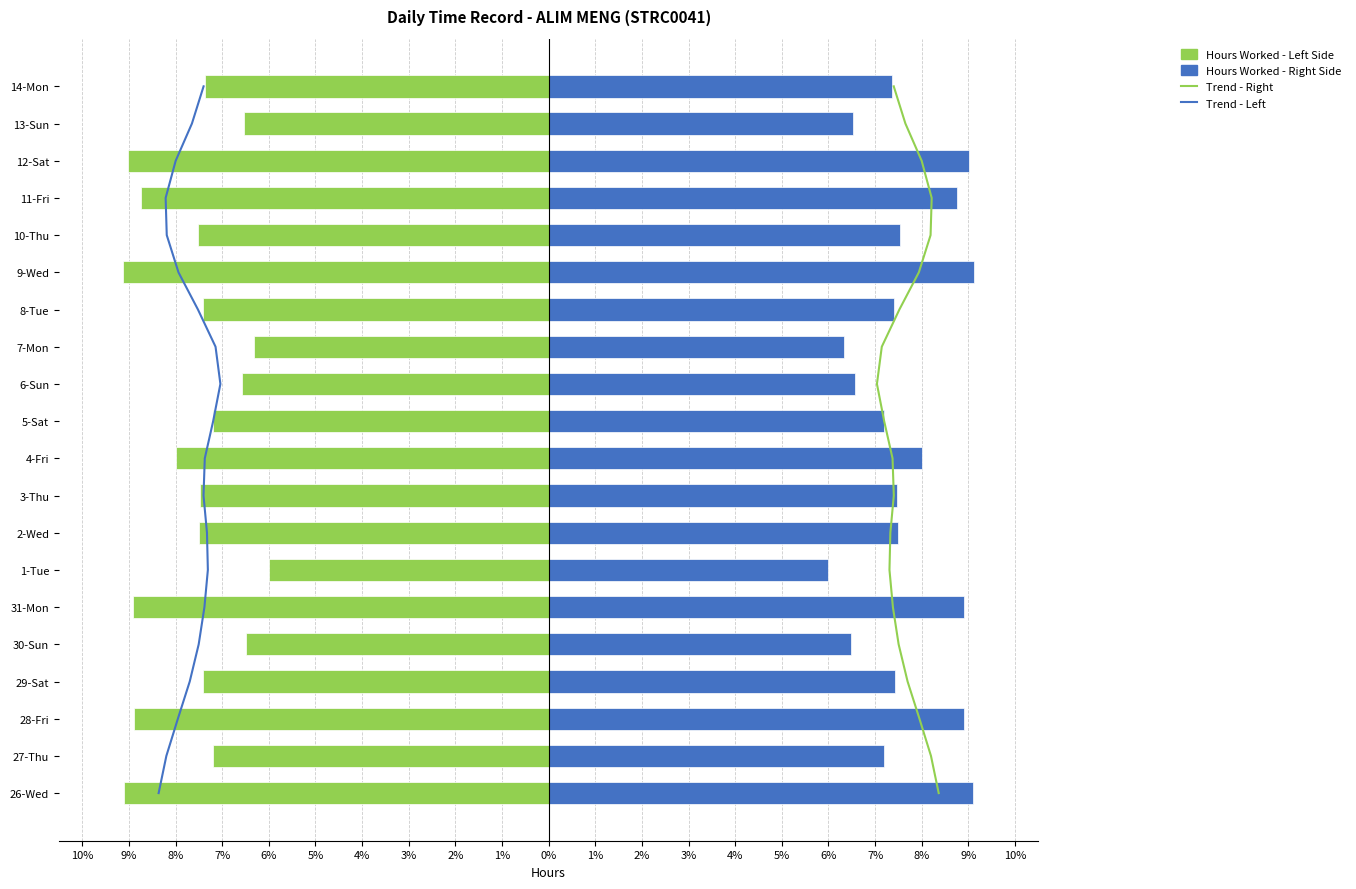

At how many categories does at least one series exceed -8?

20